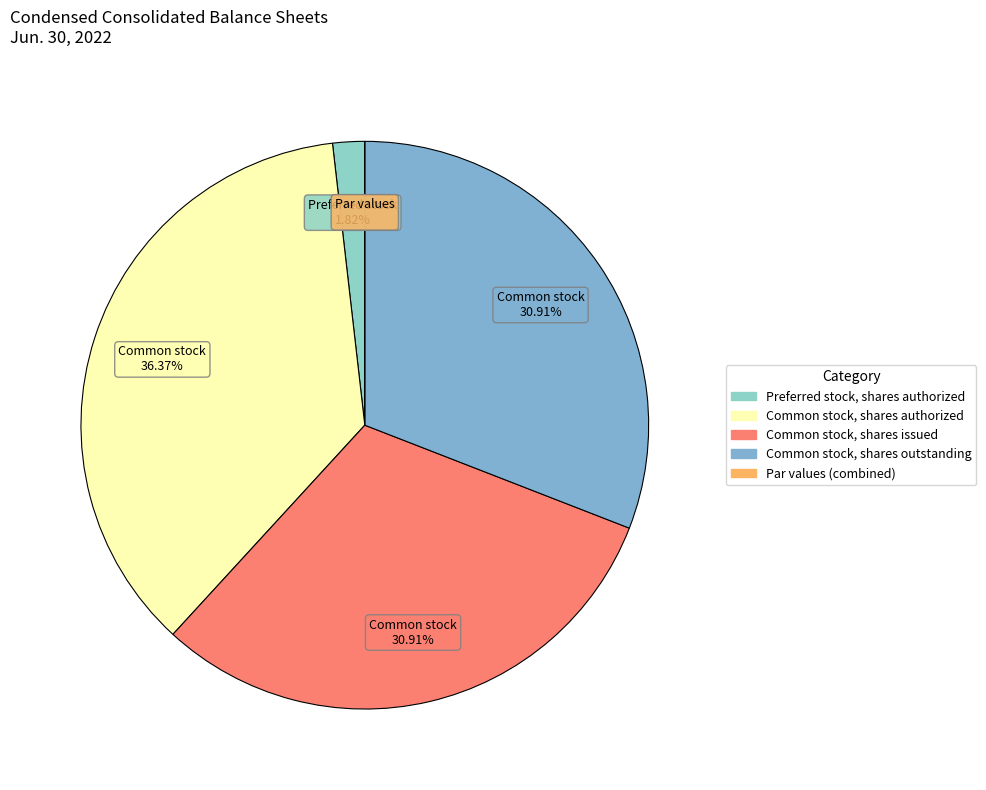

Does any single category account for the majority?

No